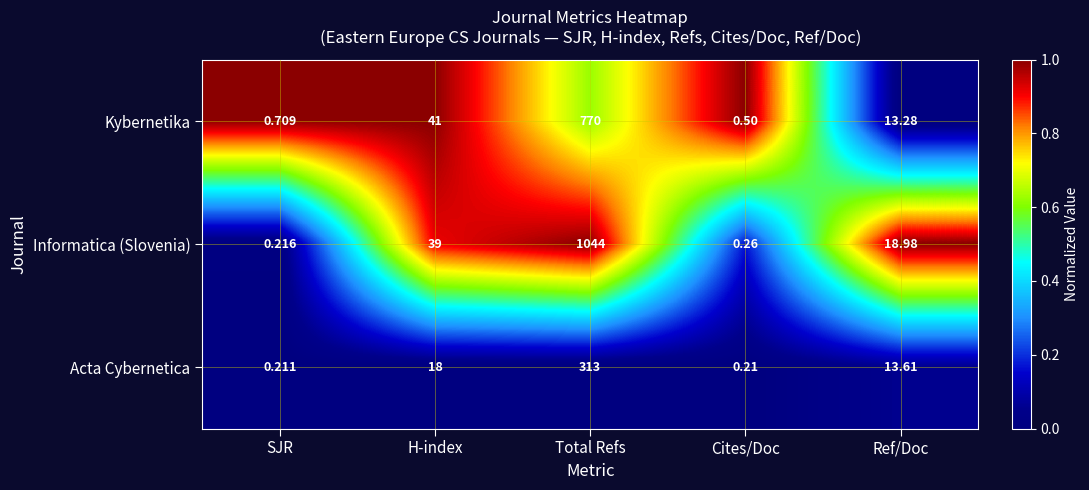

What is the total value across all series at H-index?

98.0